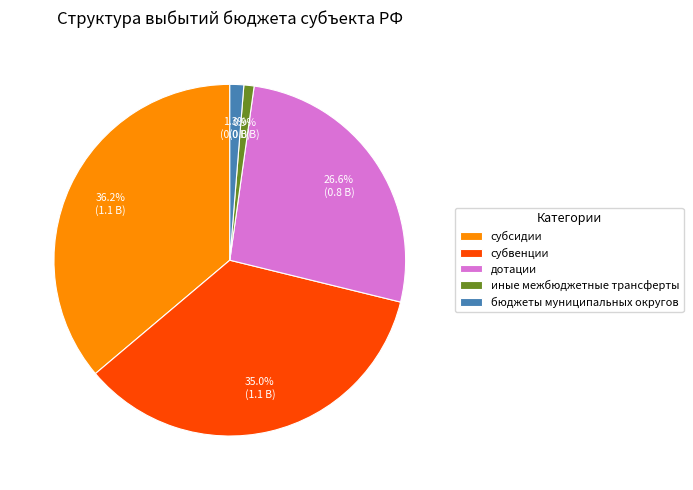

What is the ratio of the value at субсидии to the value at субвенции?

1.0